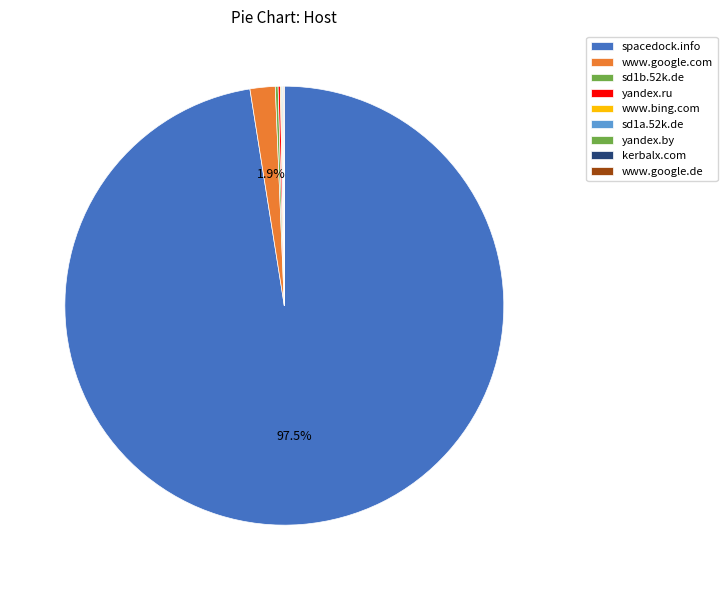

How many slices are in this pie chart?

9